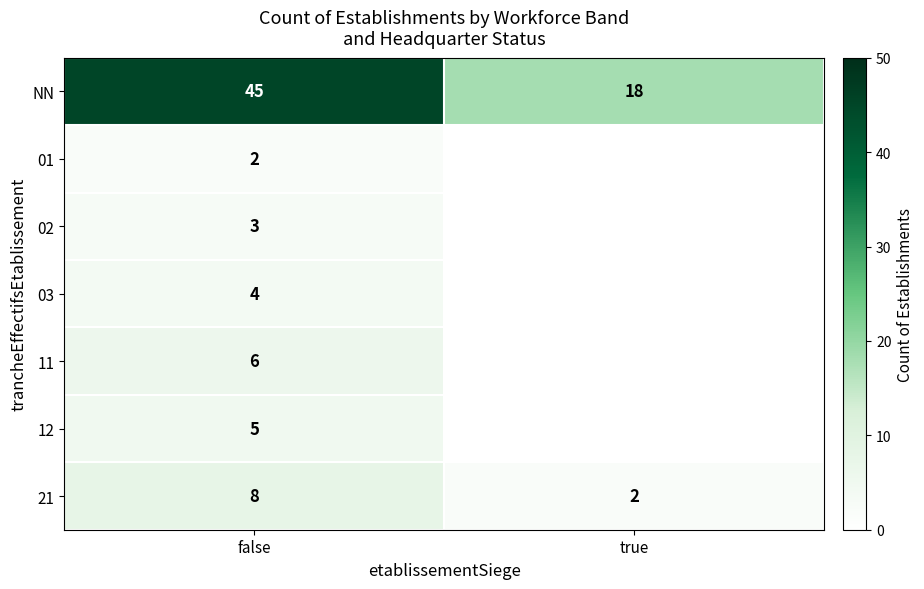

At how many categories does at least one series exceed 11?

2